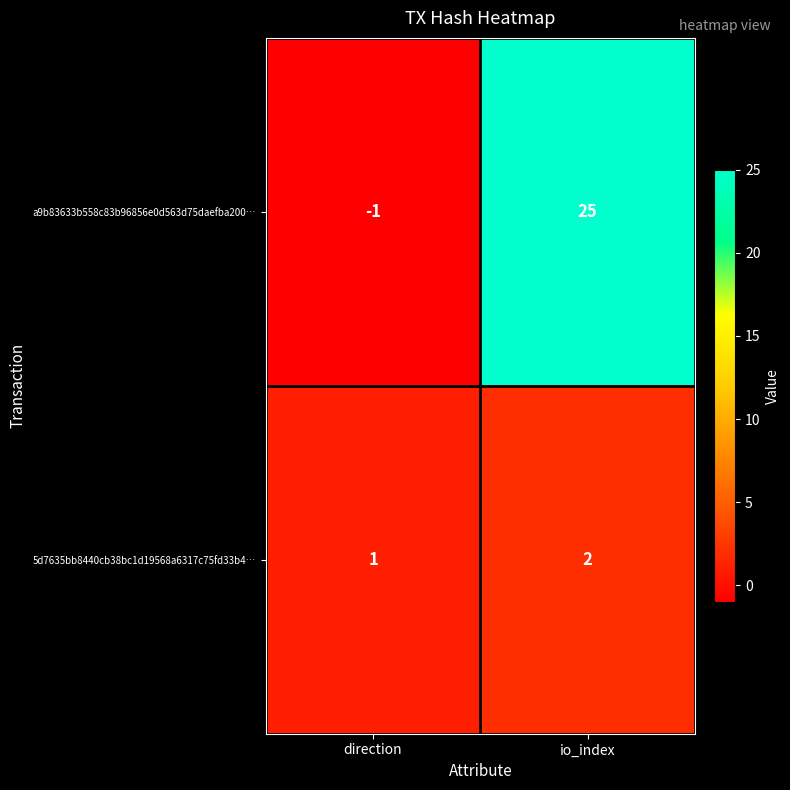

Count the number of categories in the chart.

2